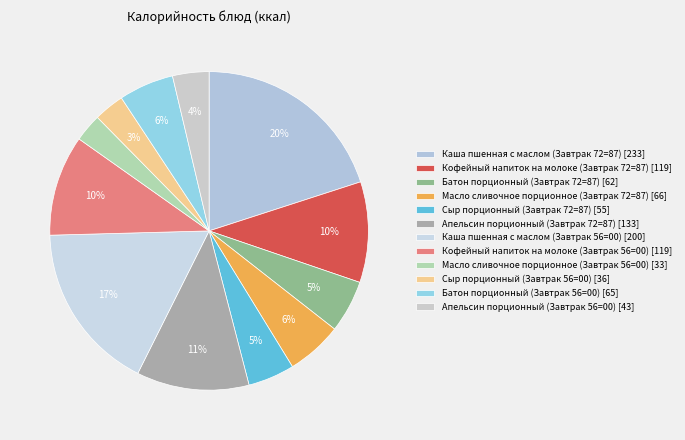

Count the number of slices in the pie.

12